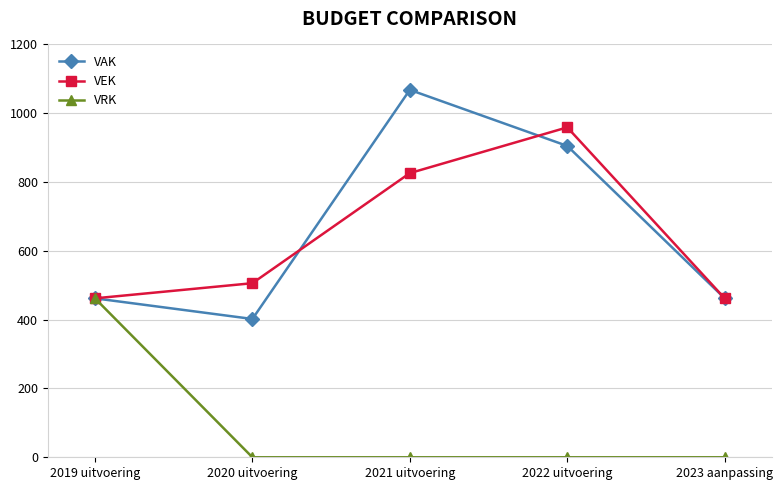

What is the difference between the maximum and second lowest values in the VAK series?

606